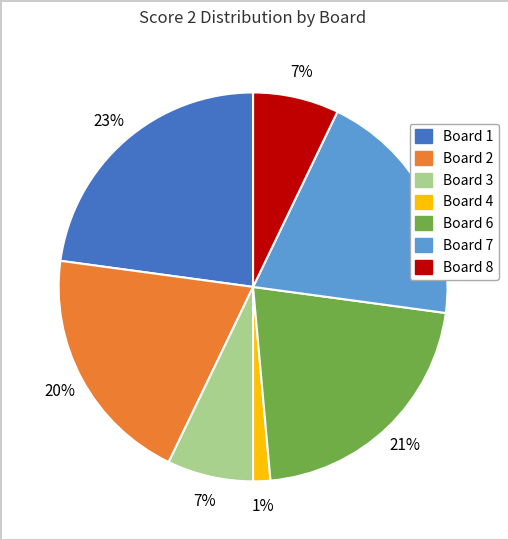

To the nearest percent, what is the average slice percentage?

14%